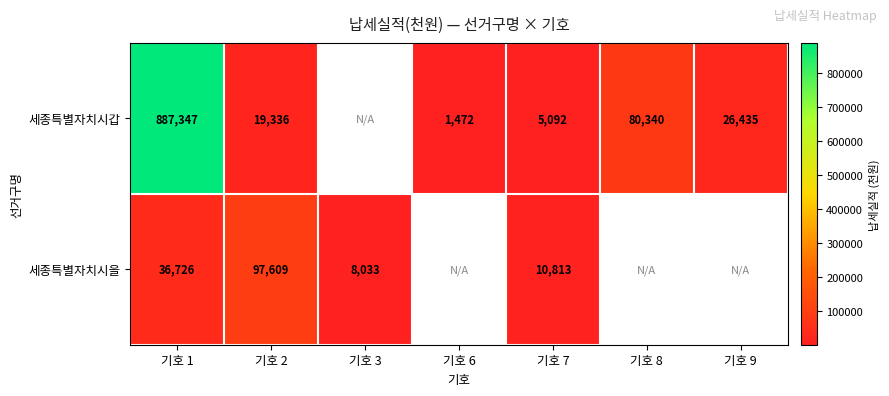

How many distinct data groups are displayed?

2